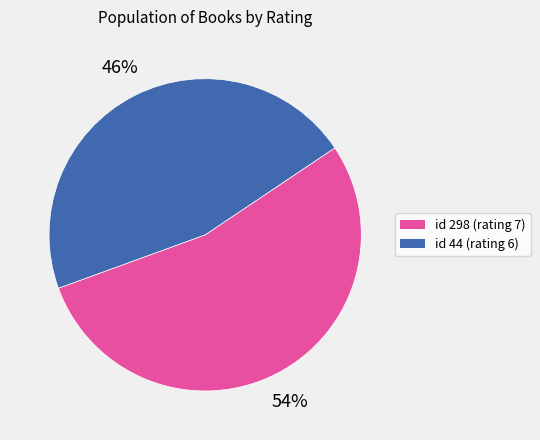

Is there a majority slice in this chart?

Yes